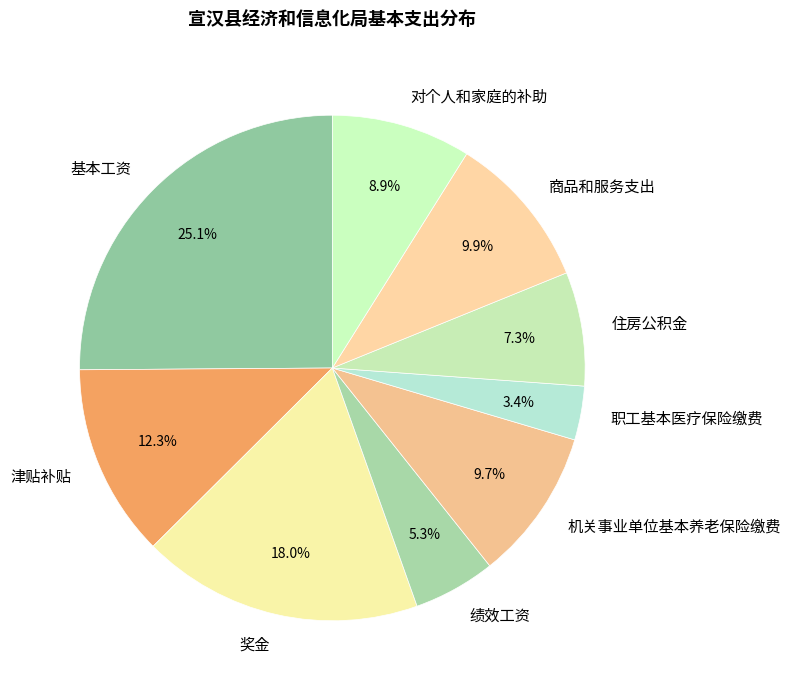

To the nearest percent, what portion does 职工基本医疗保险缴费 represent?

3%